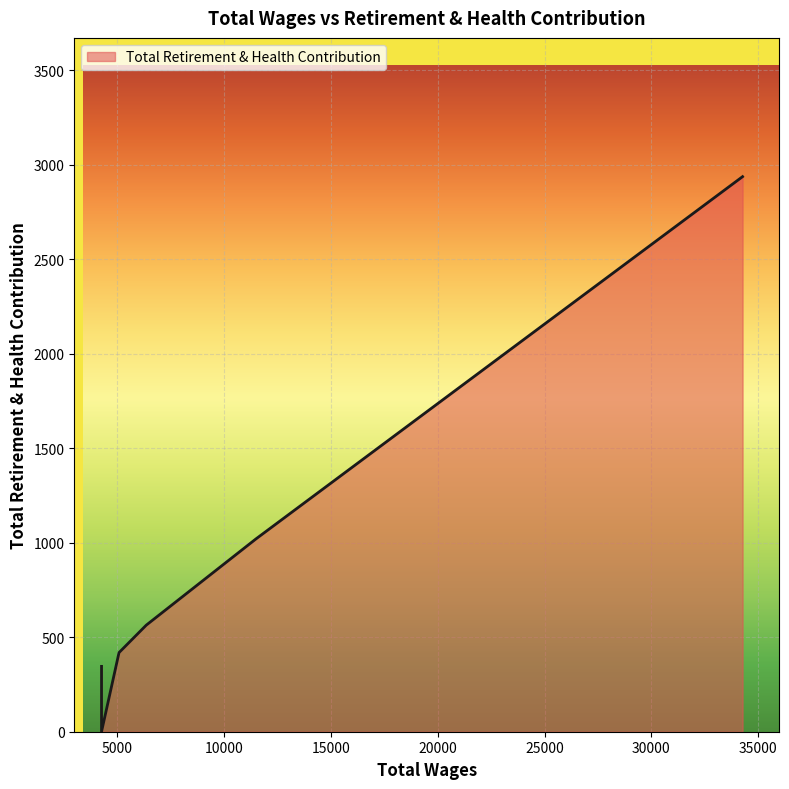

How many interior local valleys (lower than both neighbors) does the data have?

1